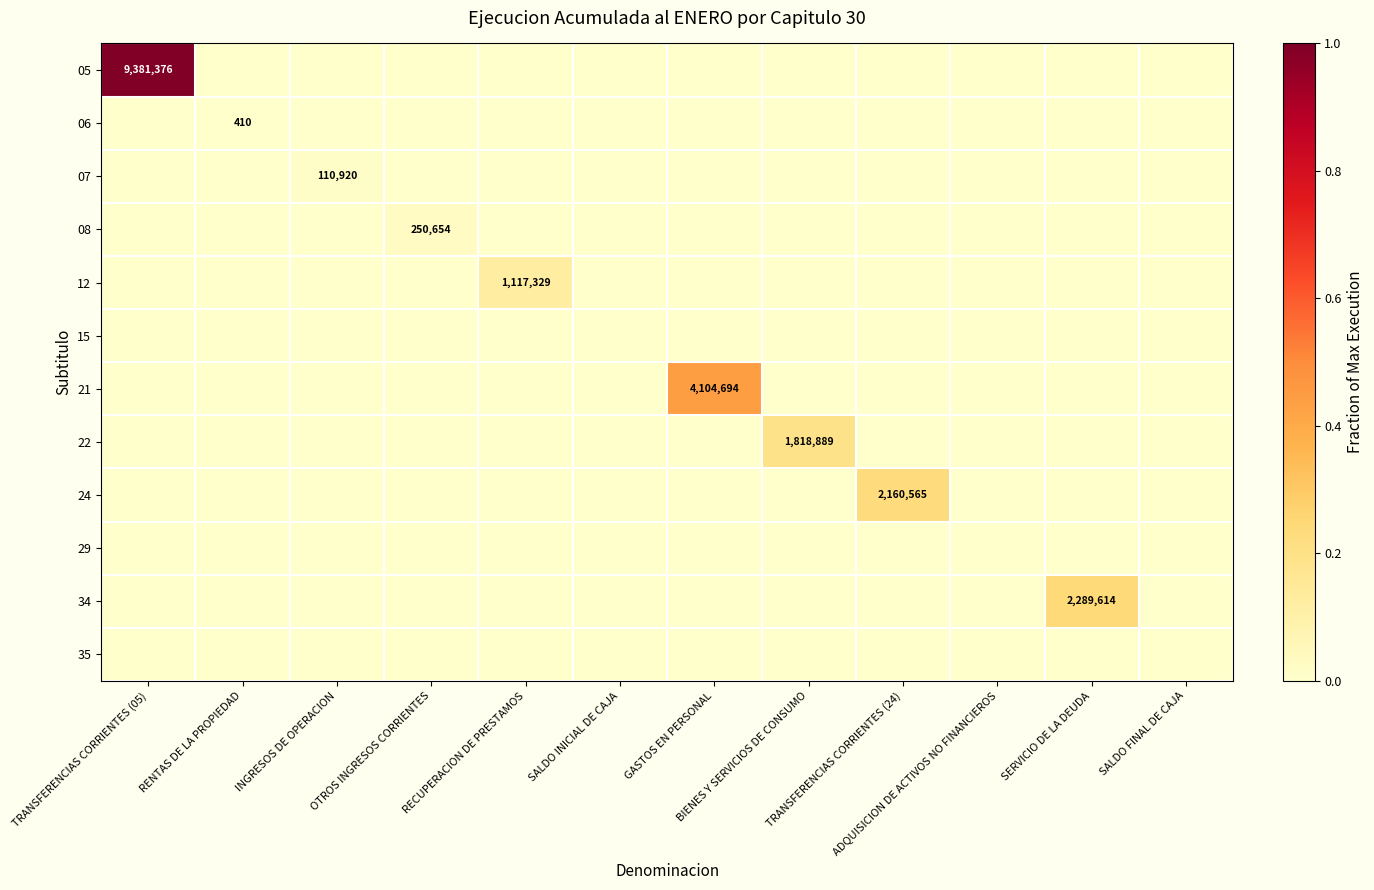

At TRANSFERENCIAS CORRIENTES (05), list the series in order from largest to smallest.

05, 06, 07, 08, 12, 15, 21, 22, 24, 29, 34, 35